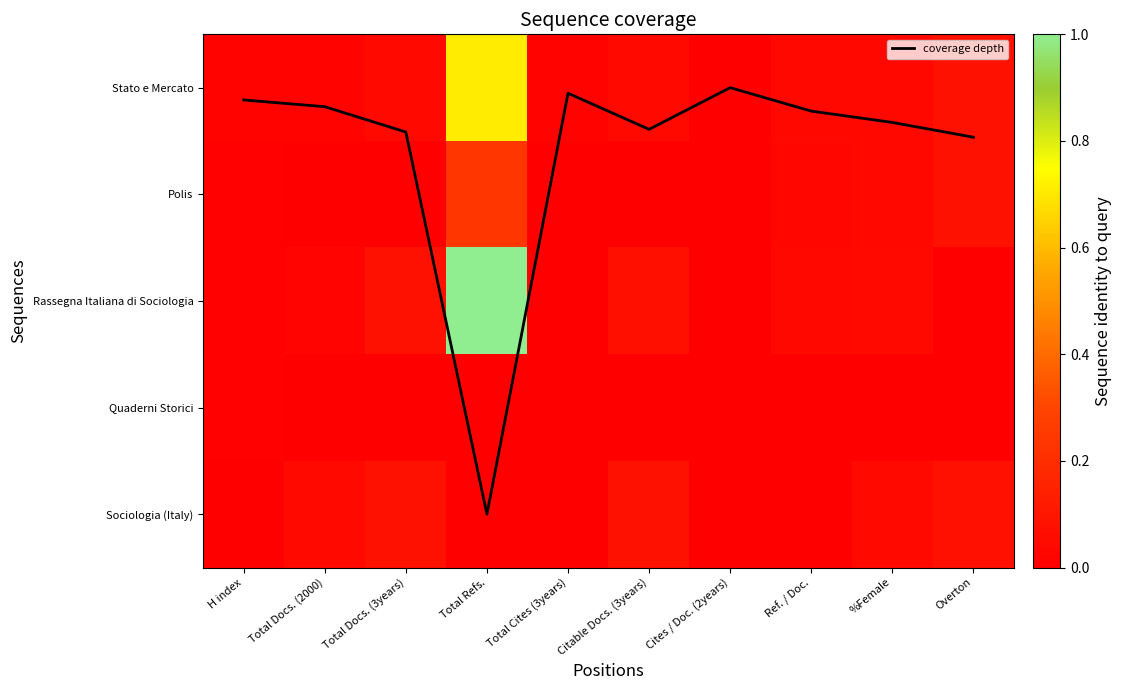

List the labels in order of Polis value, largest first.

Total Refs., Overton, %Female, Ref. / Doc., H index, Total Docs. (2000), Total Docs. (3years), Total Cites (3years), Citable Docs. (3years), Cites / Doc. (2years)